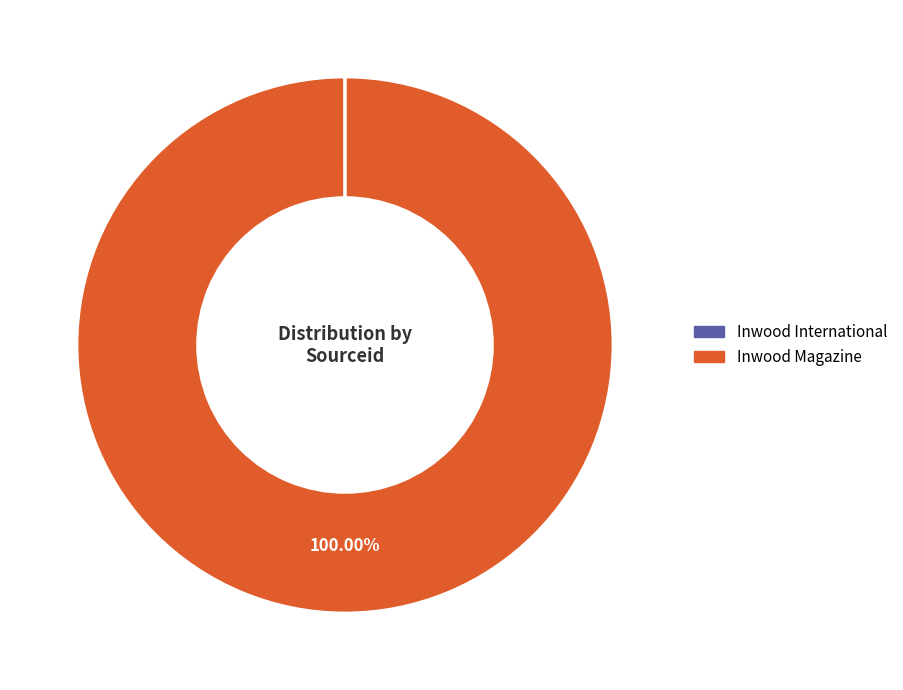

Which category has the biggest portion of the pie?

Inwood Magazine